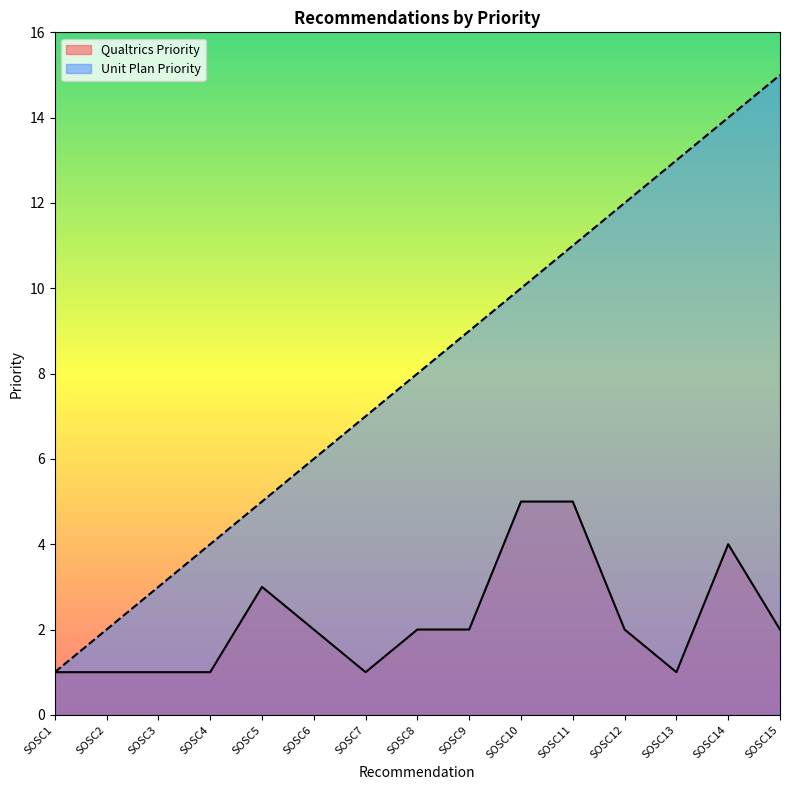

True or false: Unit Plan Priority and Qualtrics Priority intersect in this chart.

False